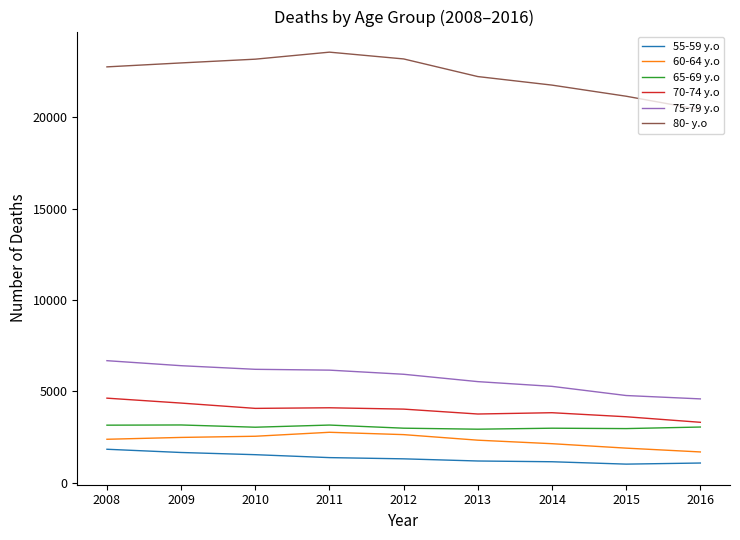

What is the difference between the maximum and second lowest values in the 60-64 y.o series?

867